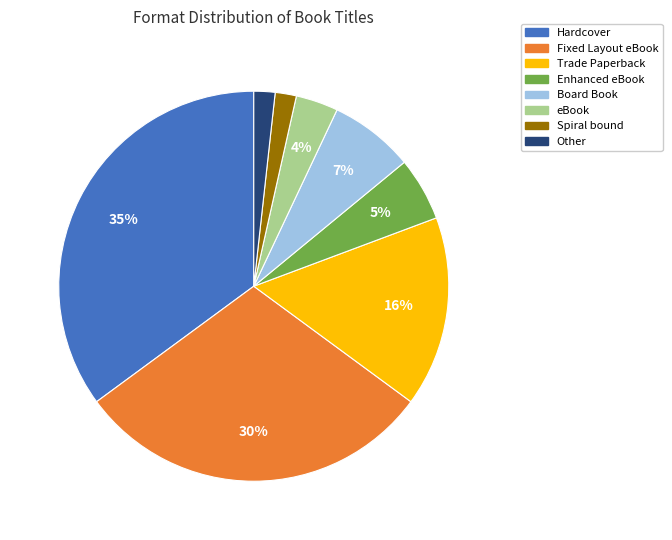

Is there any slice that represents more than half of the pie?

No